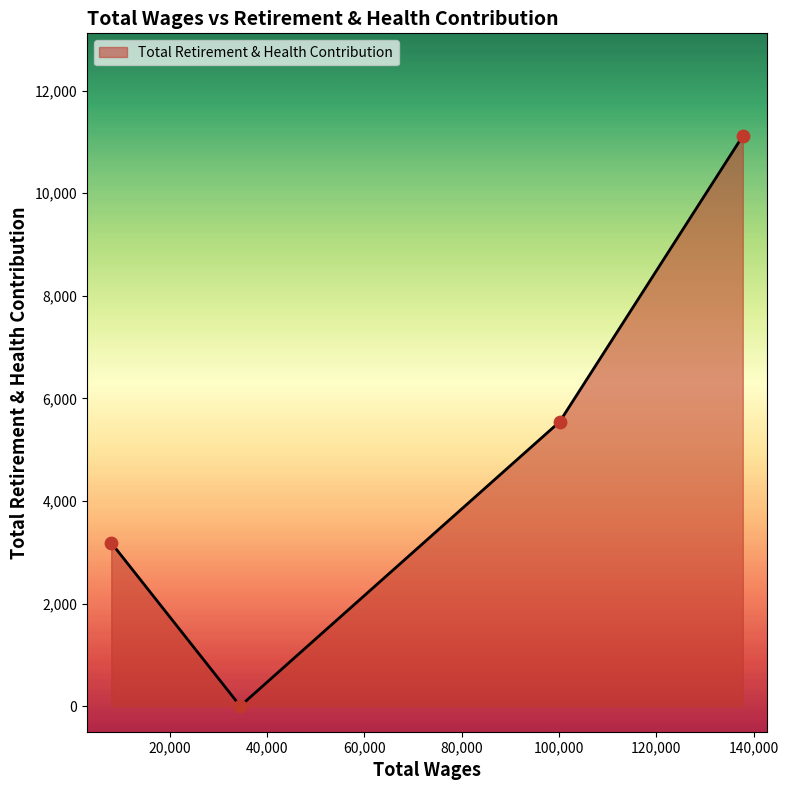

What is the maximum value shown in the chart?

11117